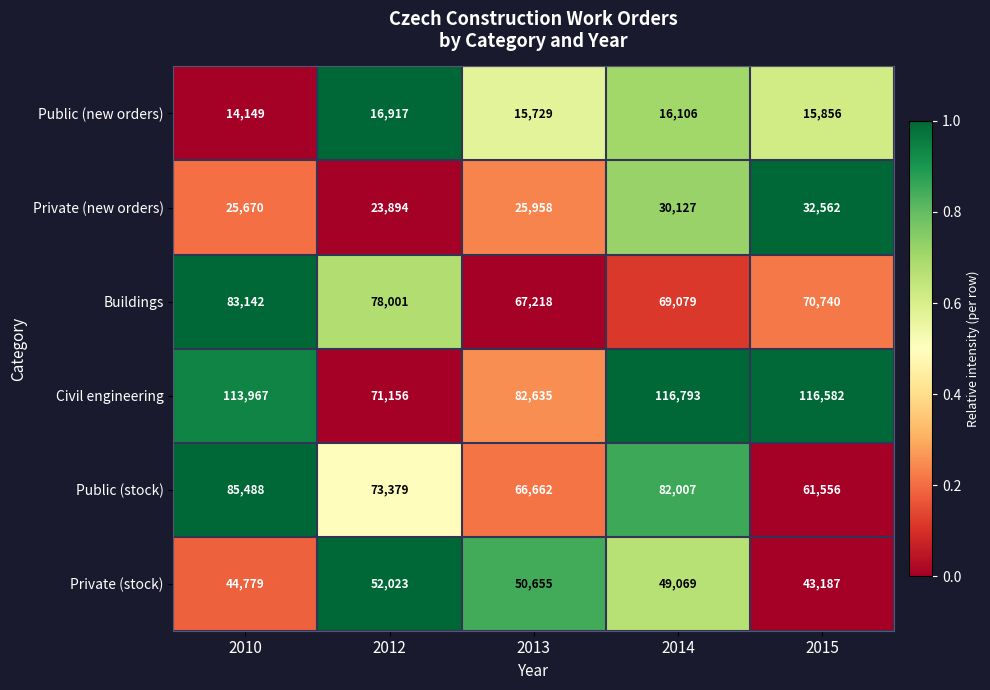

Rank the series at 2010 from lowest to highest value.

Public (new orders), Private (new orders), Private (stock), Buildings, Public (stock), Civil engineering